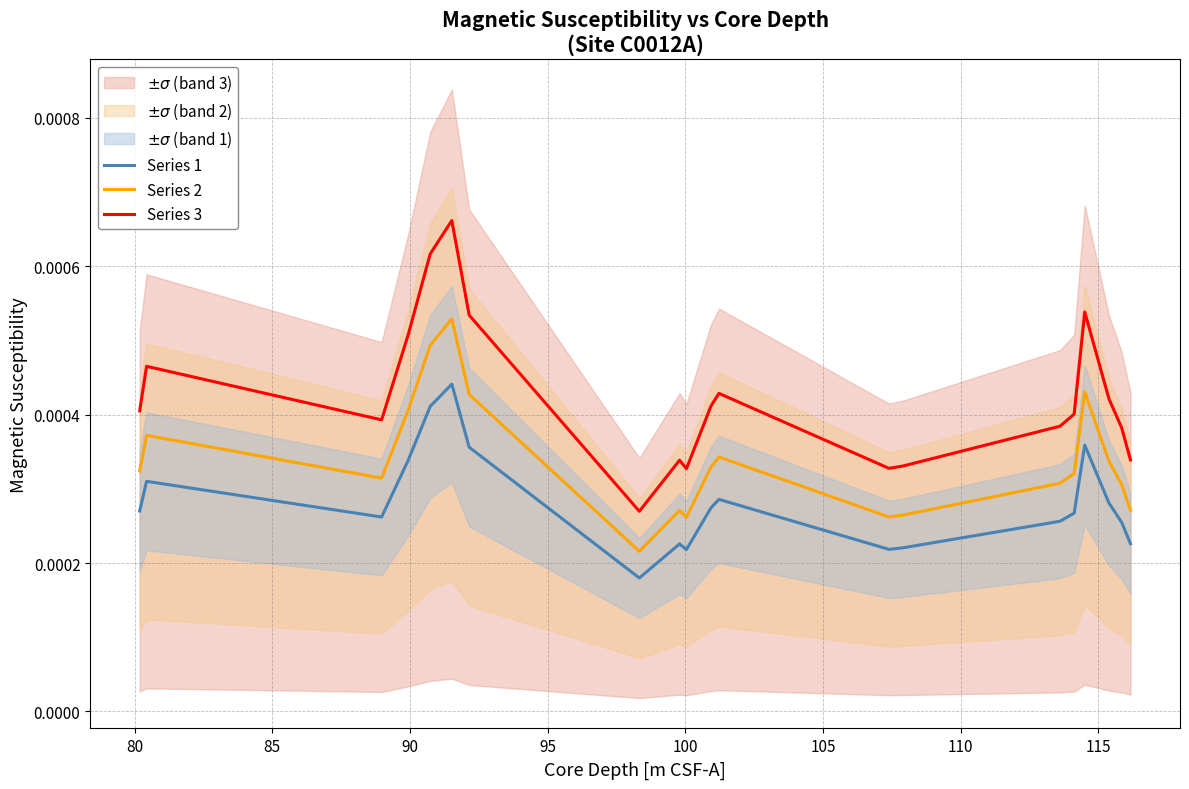

True or false: Series 1 and Series 2 cross at least once.

False